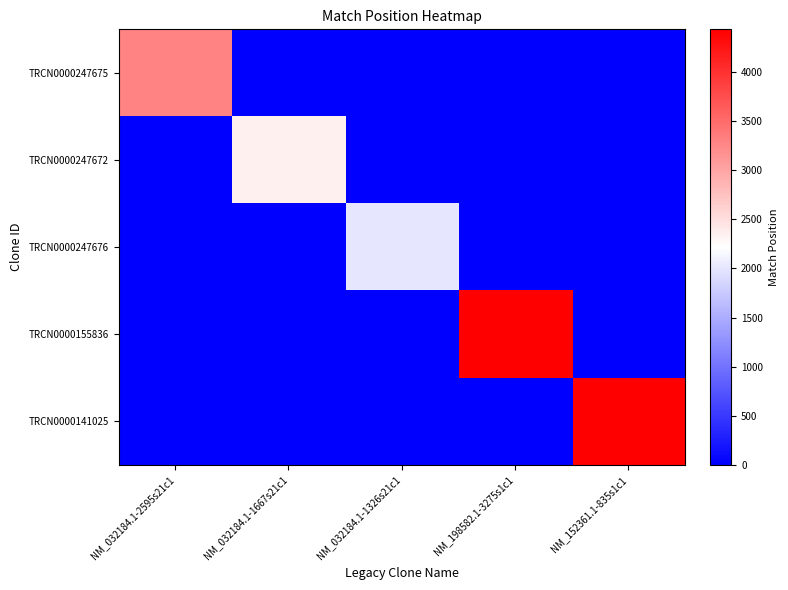

What is the maximum value shown in the chart?

4434